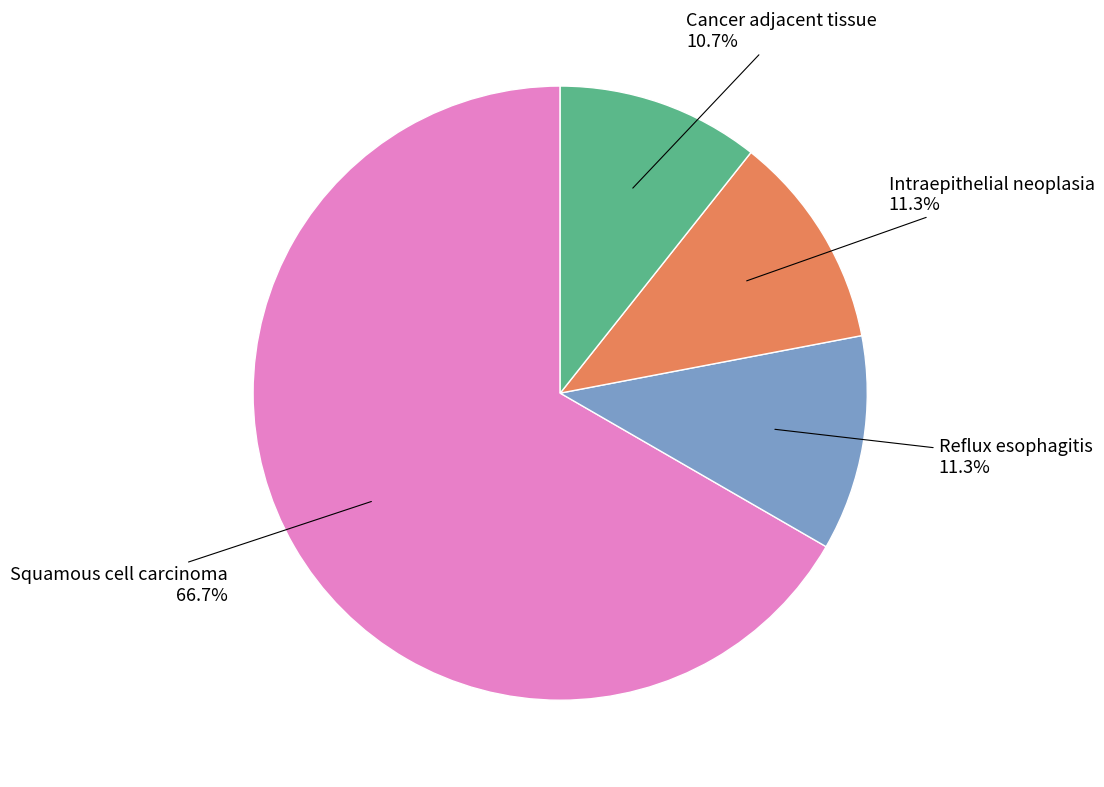

Count the number of slices in the pie.

4